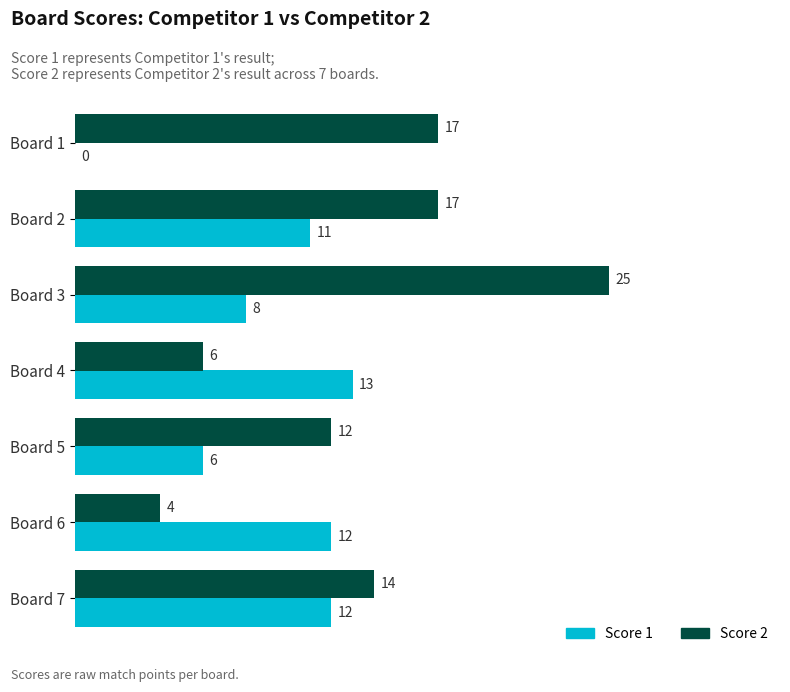

Between Board 2 and Board 7, which series saw the biggest shift?

Score 2